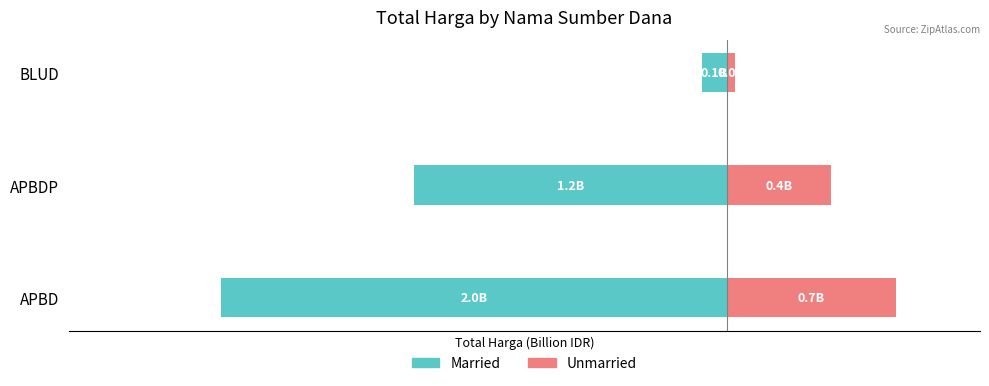

What value does the Married series have at APBDP?

-1.2